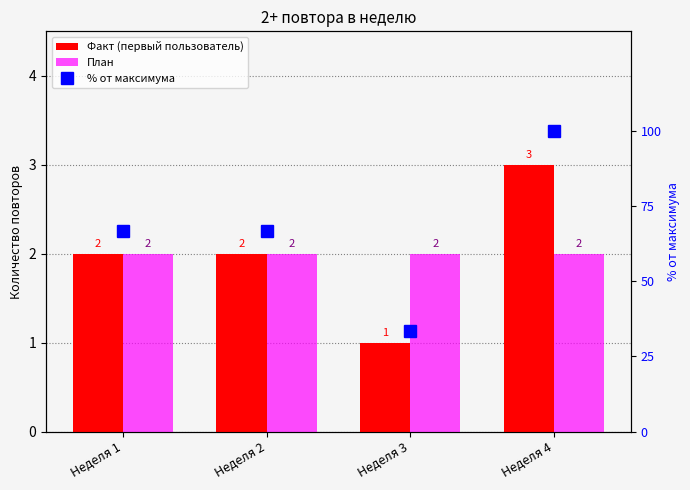

Between Неделя 1 and Неделя 4, which is larger?

Неделя 4